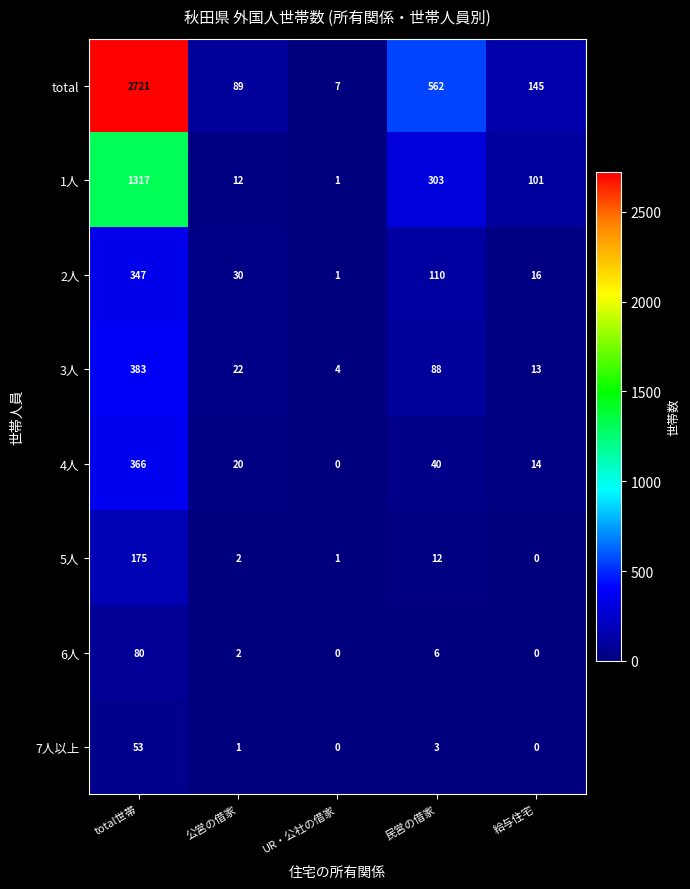

What is the difference between the maximum and minimum values in the 6人 series?

80